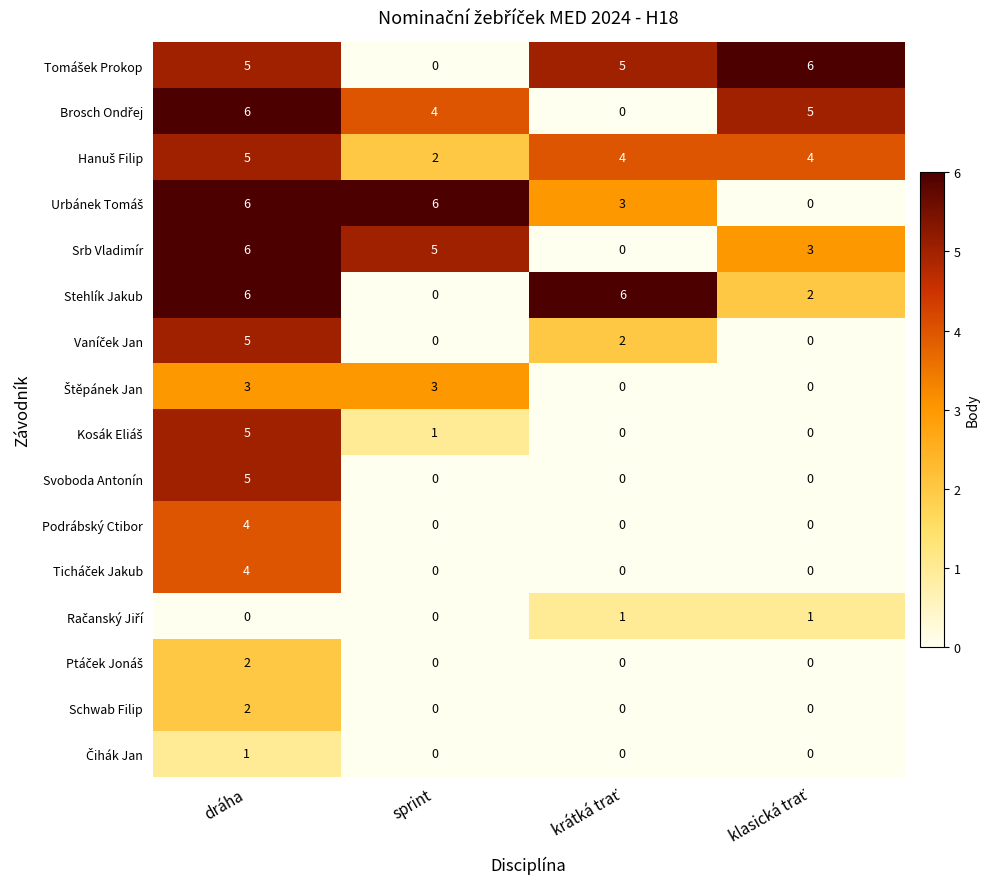

How many positive values does the Podrábský Ctibor series have?

1